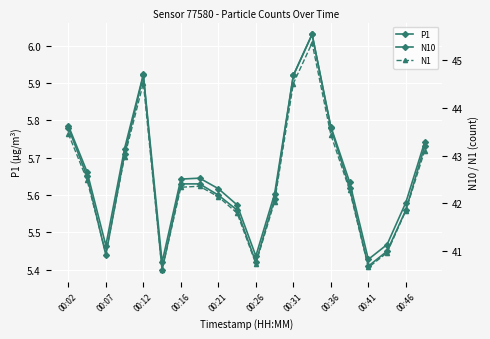

Reading right to left, list all the values displayed in this chart.

P1: 5.7	5.6	5.5	5.4	5.6	5.8	6.0	5.9	5.6	5.4	5.6	5.6	5.6	5.6	5.4	5.9	5.7	5.4	5.7	5.8
N10: 43.3	42.0	41.1	40.8	42.5	43.6	45.5	44.7	42.2	40.9	42.0	42.3	42.5	42.5	40.8	44.7	43.1	41.1	42.7	43.6
N1: 43.1	41.9	41.0	40.7	42.3	43.4	45.4	44.5	42.0	40.7	41.8	42.1	42.4	42.3	40.6	44.5	43.0	41.0	42.5	43.5